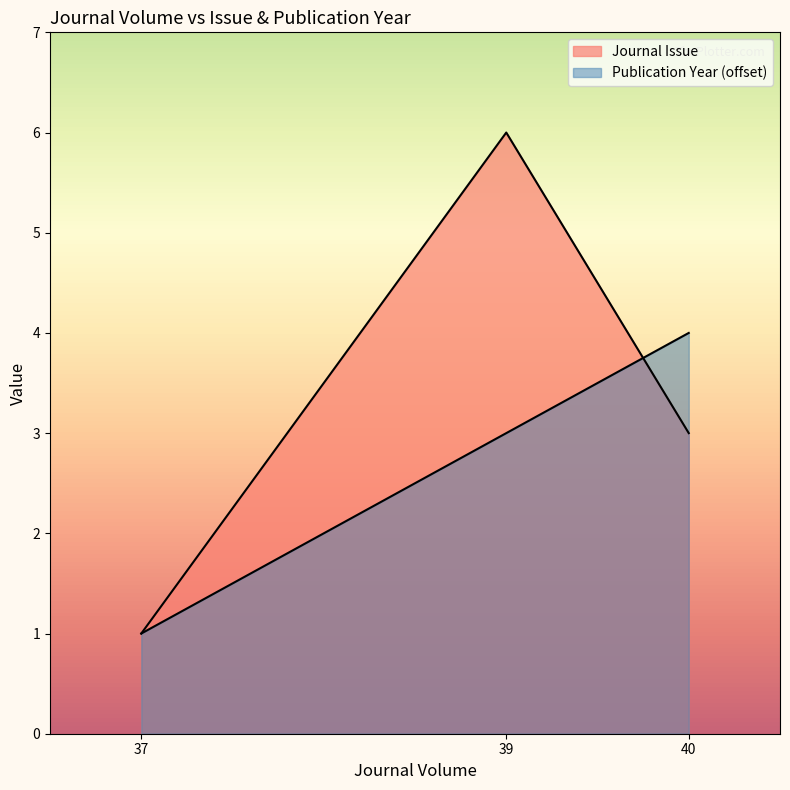

Between 37 and 40, which series saw the biggest shift?

Publication Year